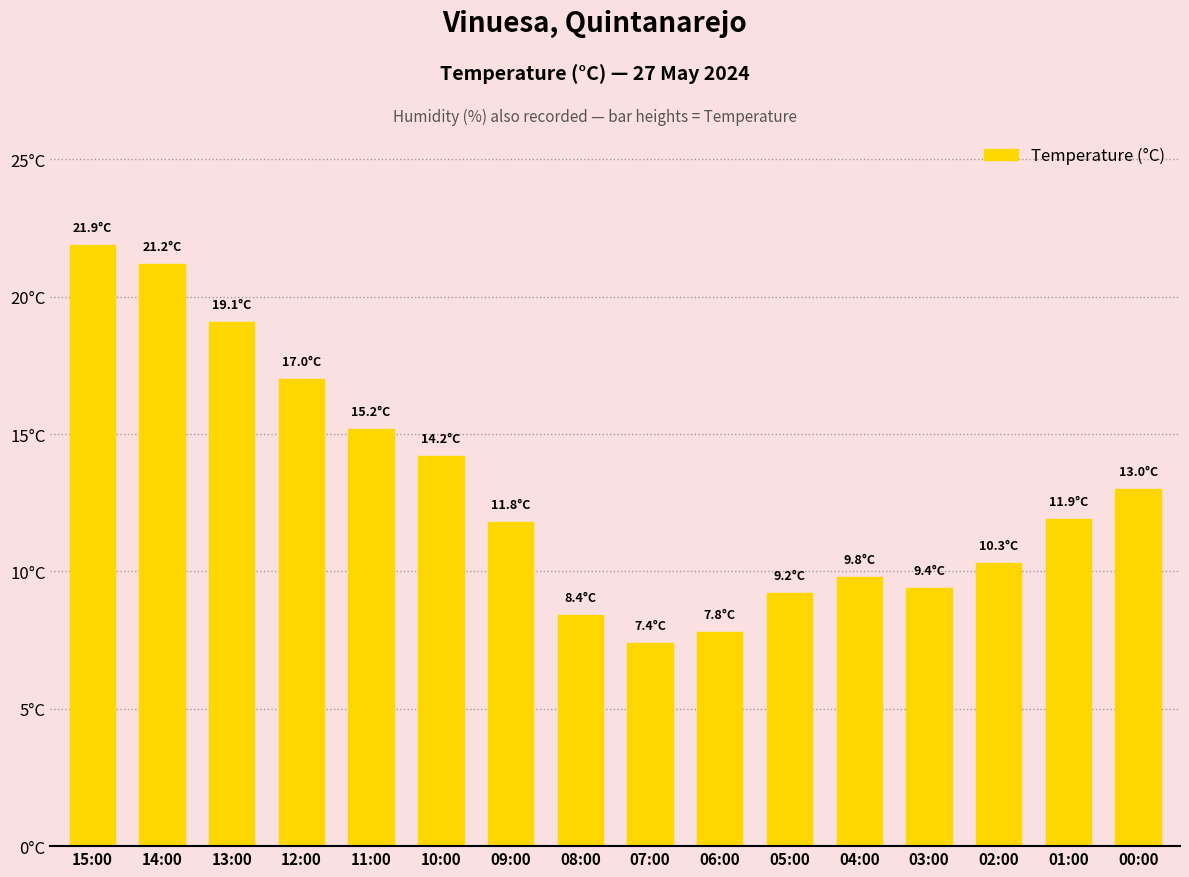

What is the smallest value displayed?

7.4